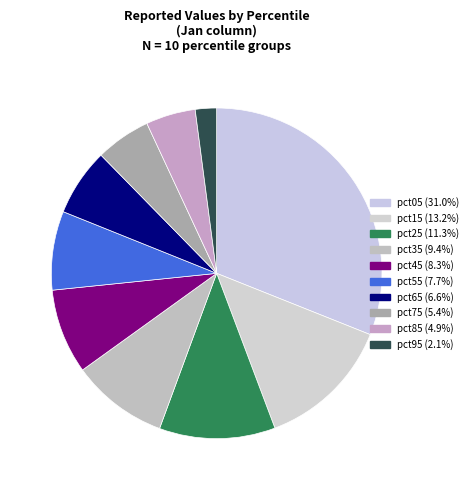

True or false: pct15 accounts for 1% of the total.

False